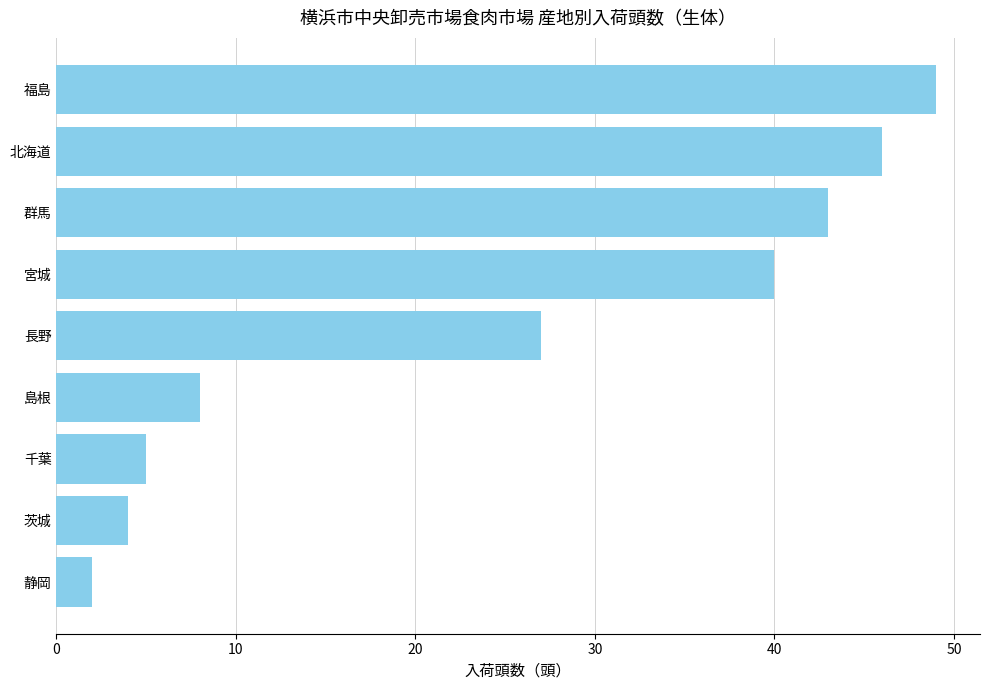

Which has a higher value, 福島 or 宮城?

福島